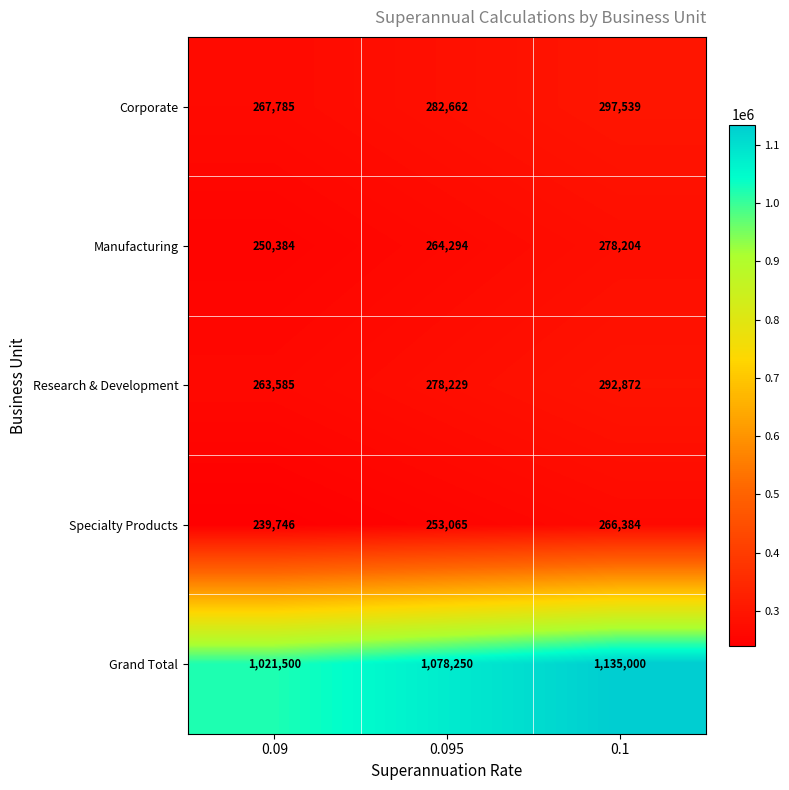

Which category has the lowest value in the Research & Development series?

0.09